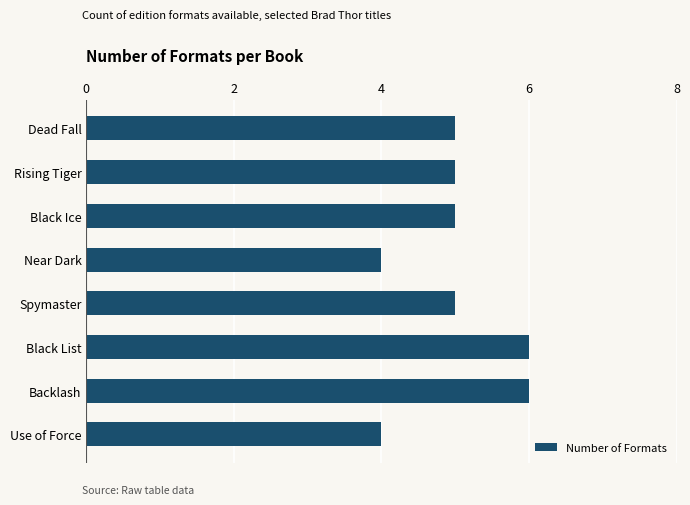

How many values are between 5 and 6?

6